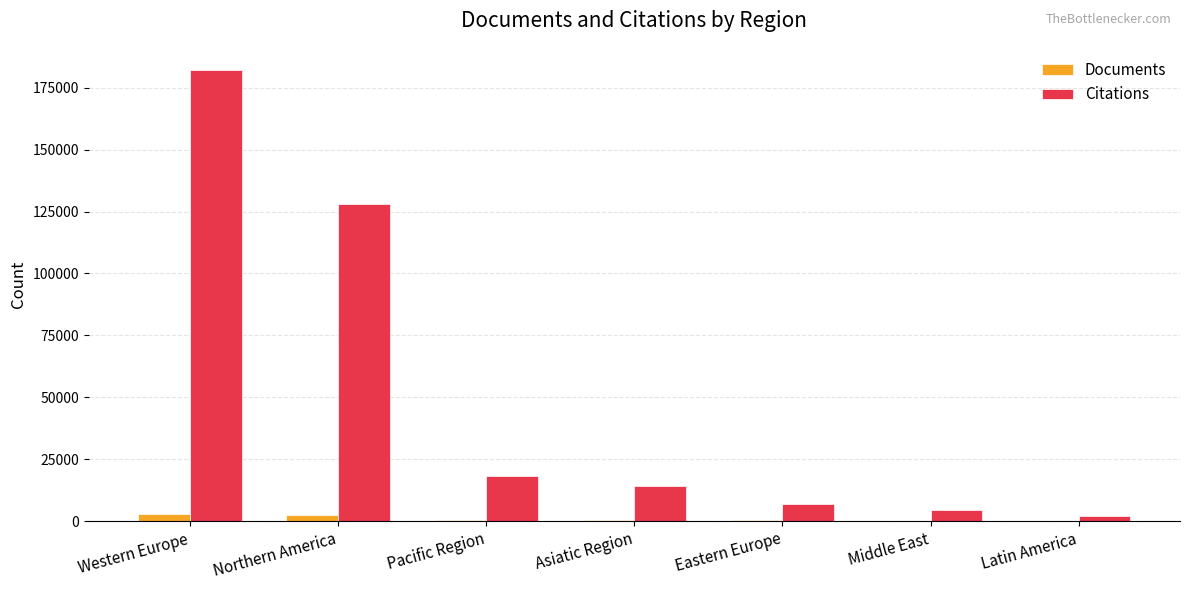

At which category is the sum across all series the highest?

Western Europe